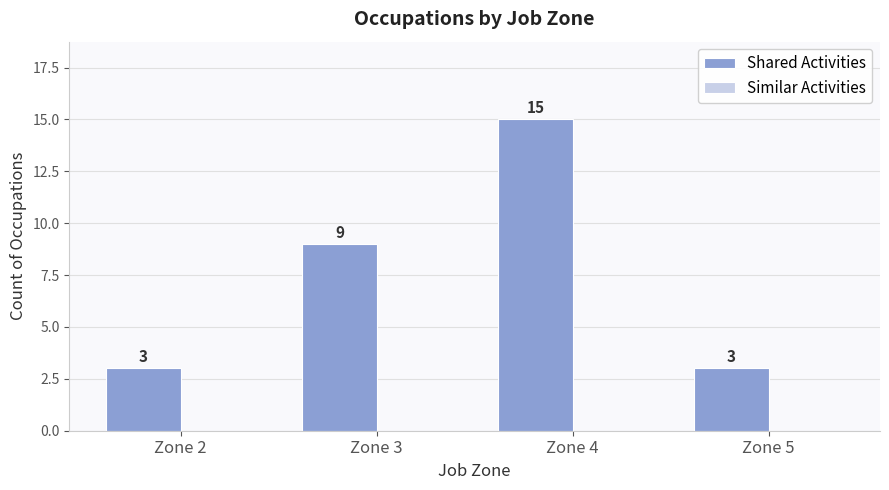

Reading left to right, list all the values displayed in this chart.

Zone 2=3	Zone 3=9	Zone 4=15	Zone 5=3